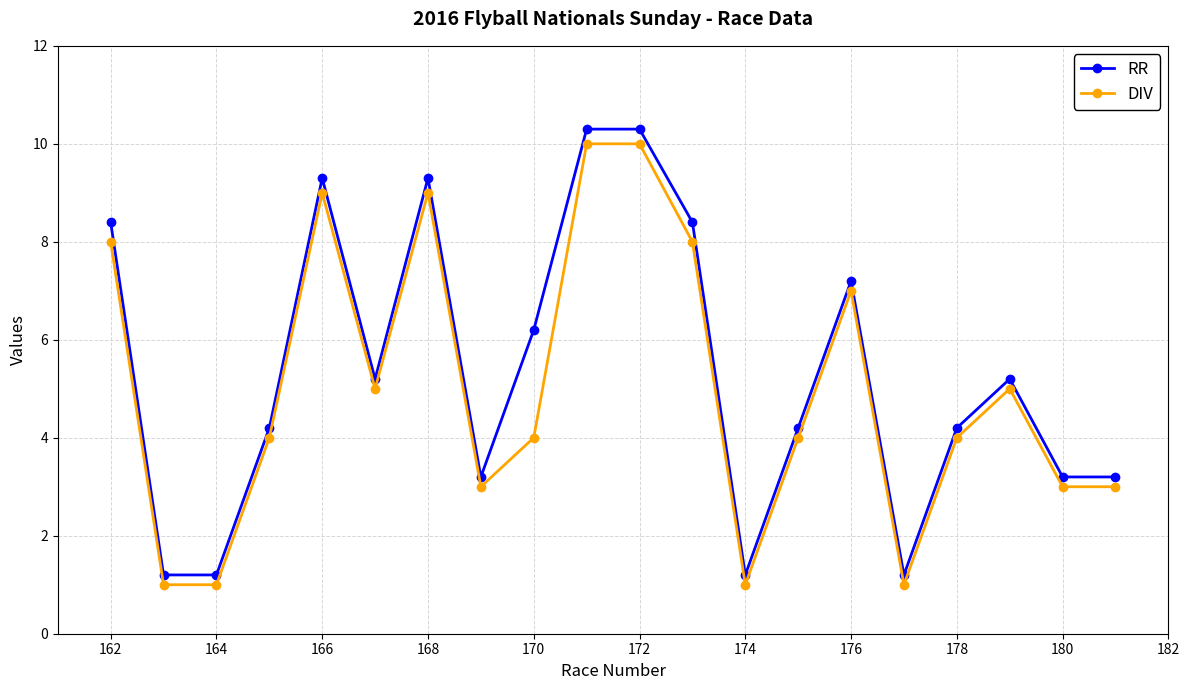

What is the highest value of the RR series?

10.3